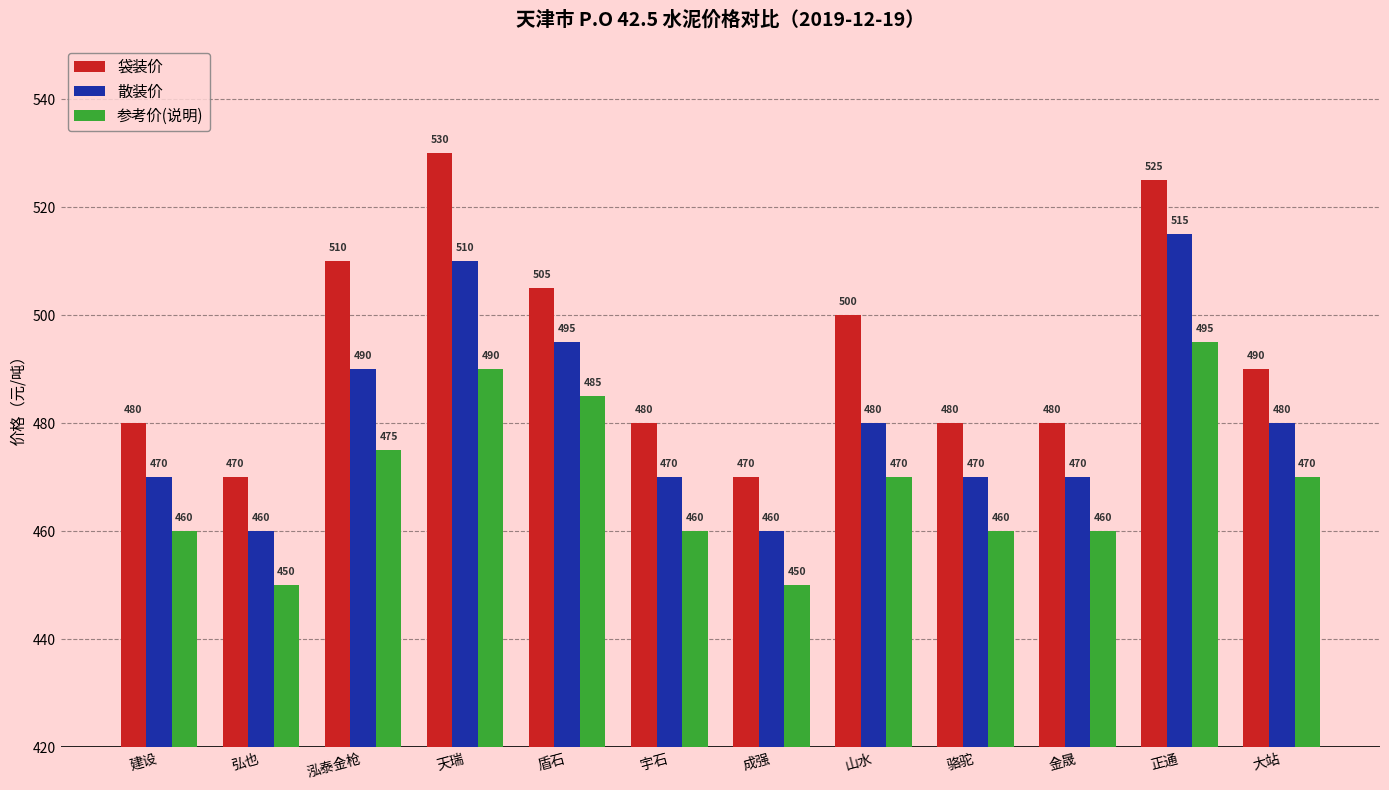

What are all the series names shown in the legend?

袋装价, 散装价, 参考价(说明)